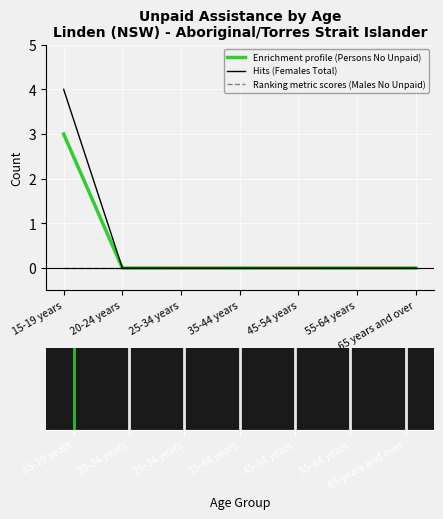

How many series are shown in this chart?

3